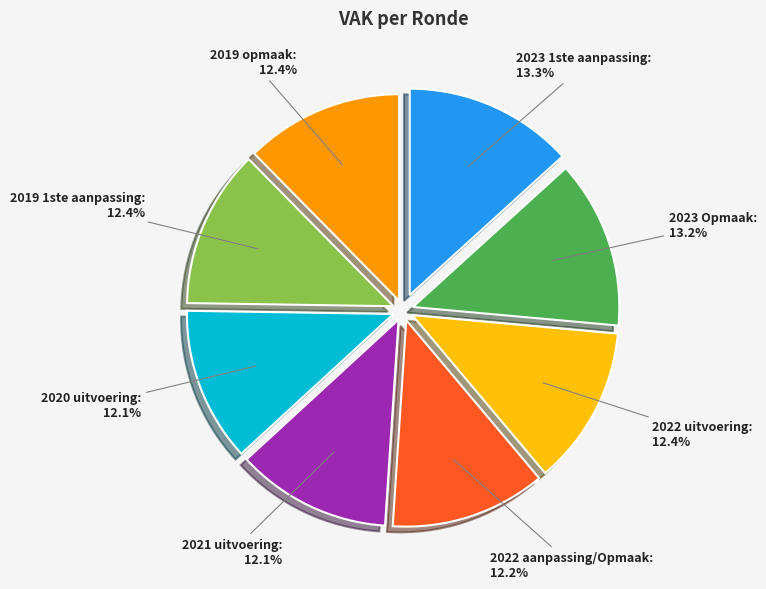

To the nearest percent, what is the difference between the 2022 aanpassing/Opmaak and 2023 Opmaak slice percentages?

1%